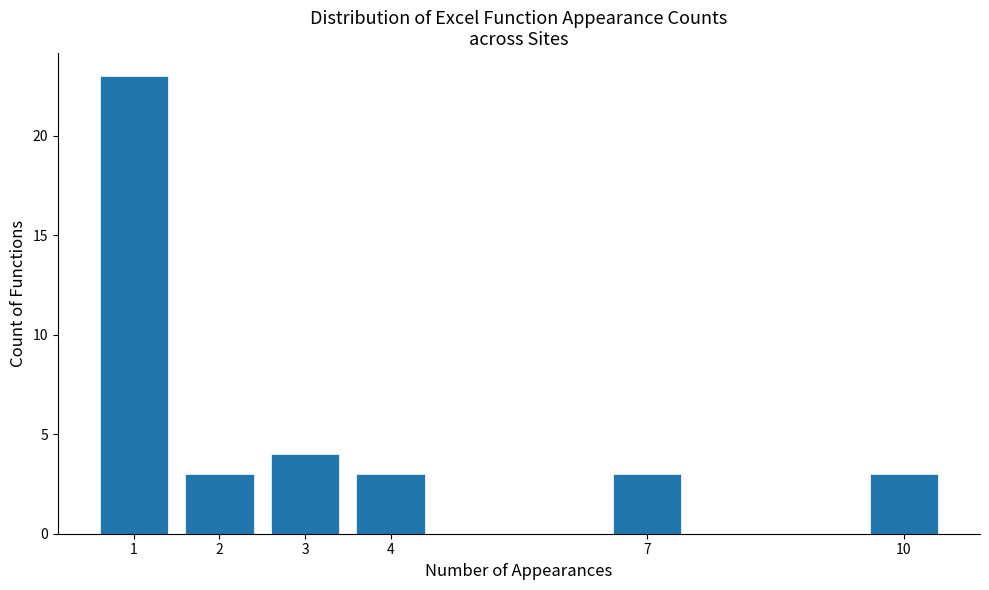

Reading left to right, what are all the values shown in this chart?

1=23	2=3	3=4	4=3	7=3	10=3